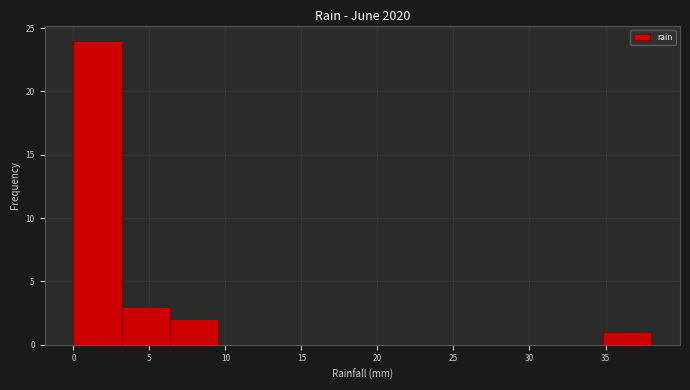

Reading left to right, list every bar in this chart as the range it spans on the x-axis followed by its height. Neither the bar edges nor the heights are printed on the chart, so give them approximately, as read against the axes.

0.0 to 3.0: 24
3.0 to 6.5: 3
6.5 to 9.5: 2
9.5 to 12.5: 0
12.5 to 16.0: 0
16.0 to 19.0: 0
19.0 to 22.0: 0
22.0 to 25.5: 0
25.5 to 28.5: 0
28.5 to 31.5: 0
31.5 to 35.0: 0
35.0 to 38.0: 1